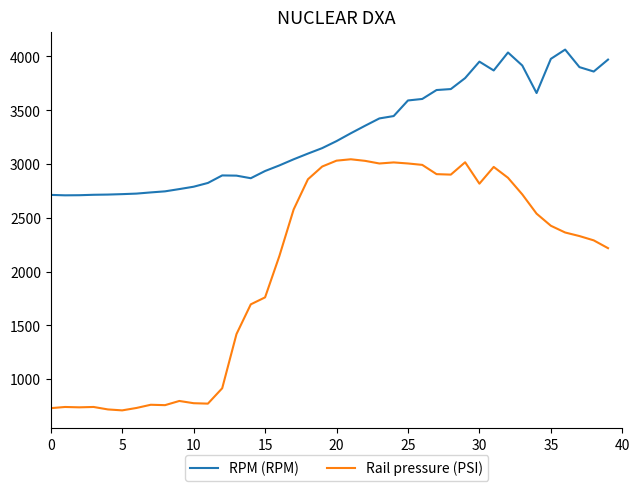

What is the difference between the second highest and minimum values in the Rail pressure (PSI) series?

2321.9